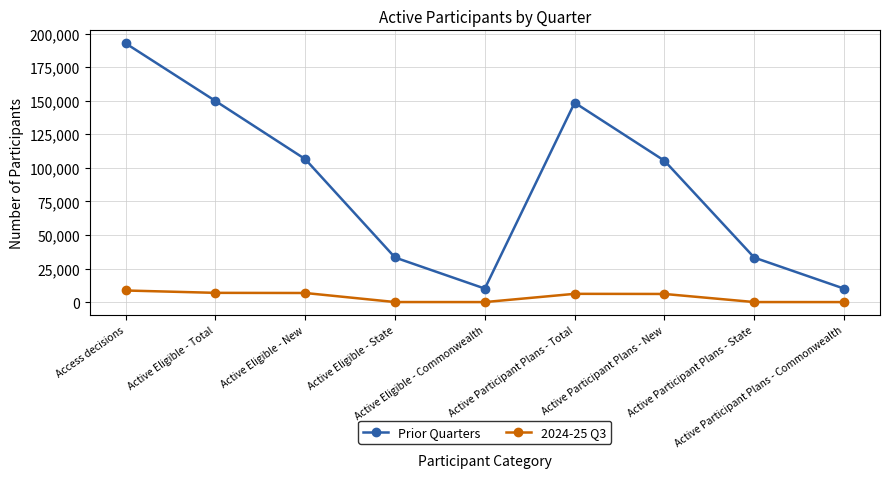

In Prior Quarters, how many points are higher than both neighbors (excluding endpoints)?

1